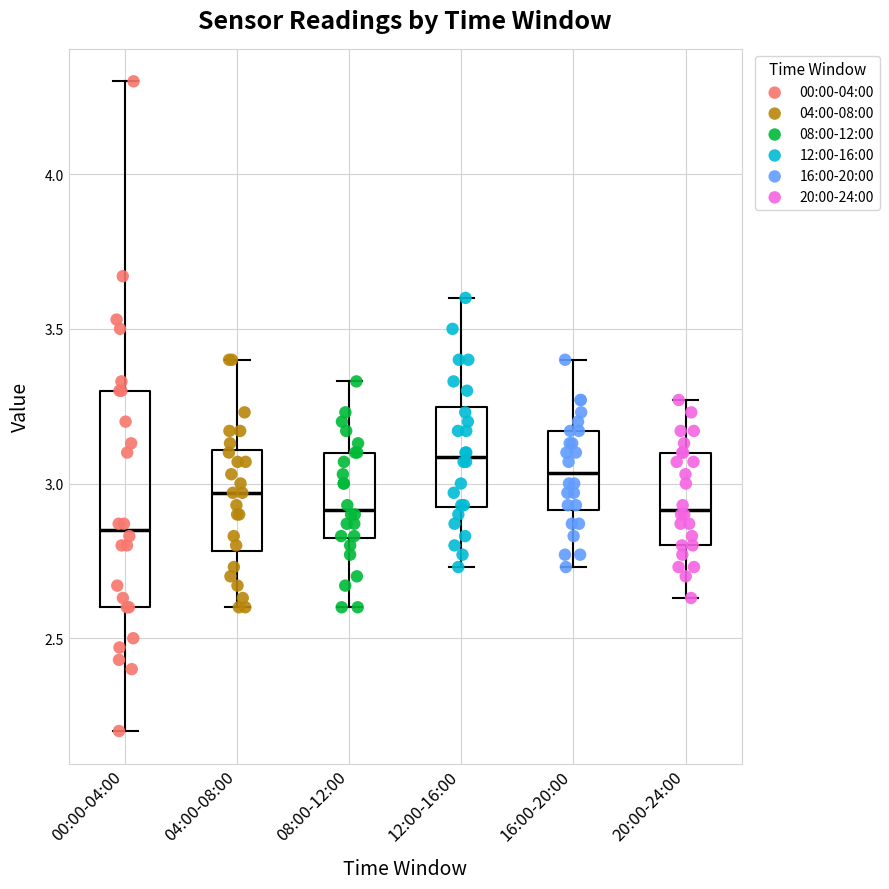

Reading left to right, read every box against the y-axis: the position of its median line, the range the box covers, and the ends of its whiskers. The values are not printed on the chart, so give them approximately, as read against the axis.

00:00-04:00: median 2.85, box 2.60 to 3.30, whiskers 2.20 to 4.30
04:00-08:00: median 2.95, box 2.80 to 3.10, whiskers 2.60 to 3.40
08:00-12:00: median 2.90, box 2.80 to 3.10, whiskers 2.60 to 3.35
12:00-16:00: median 3.10, box 2.90 to 3.25, whiskers 2.75 to 3.60
16:00-20:00: median 3.05, box 2.90 to 3.15, whiskers 2.75 to 3.40
20:00-24:00: median 2.90, box 2.80 to 3.10, whiskers 2.65 to 3.25